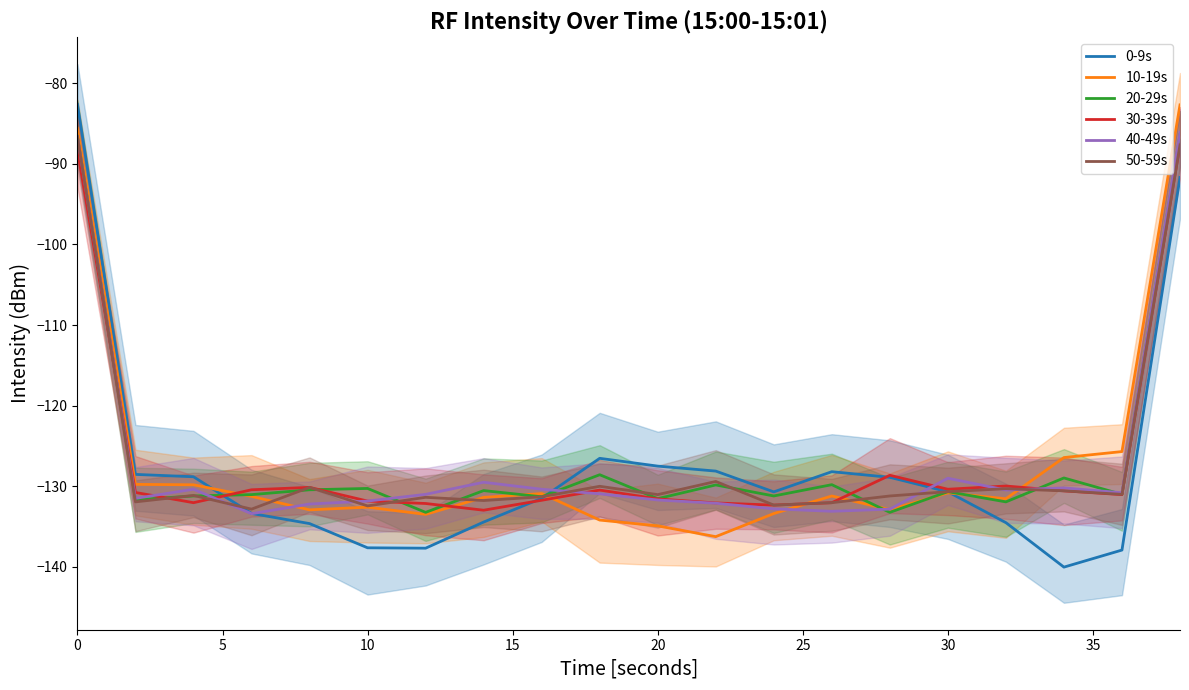

What is the difference between the second highest and minimum values in the 40-49s series?

46.8